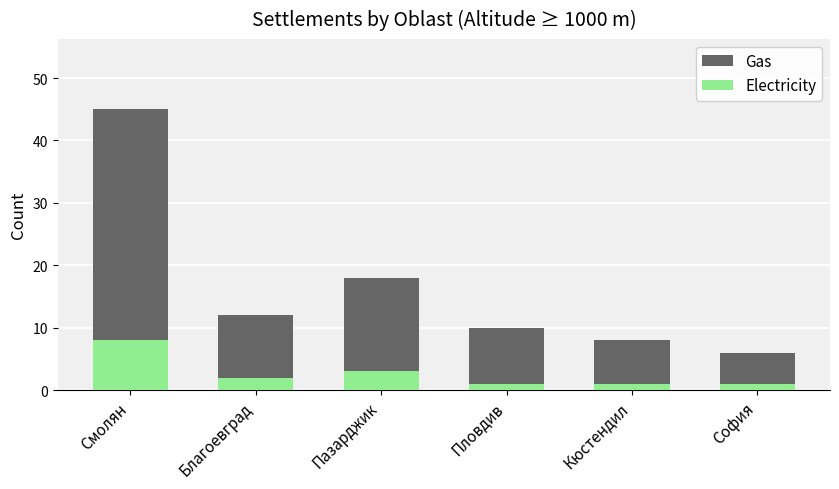

Which series has the widest spread of values?

Gas